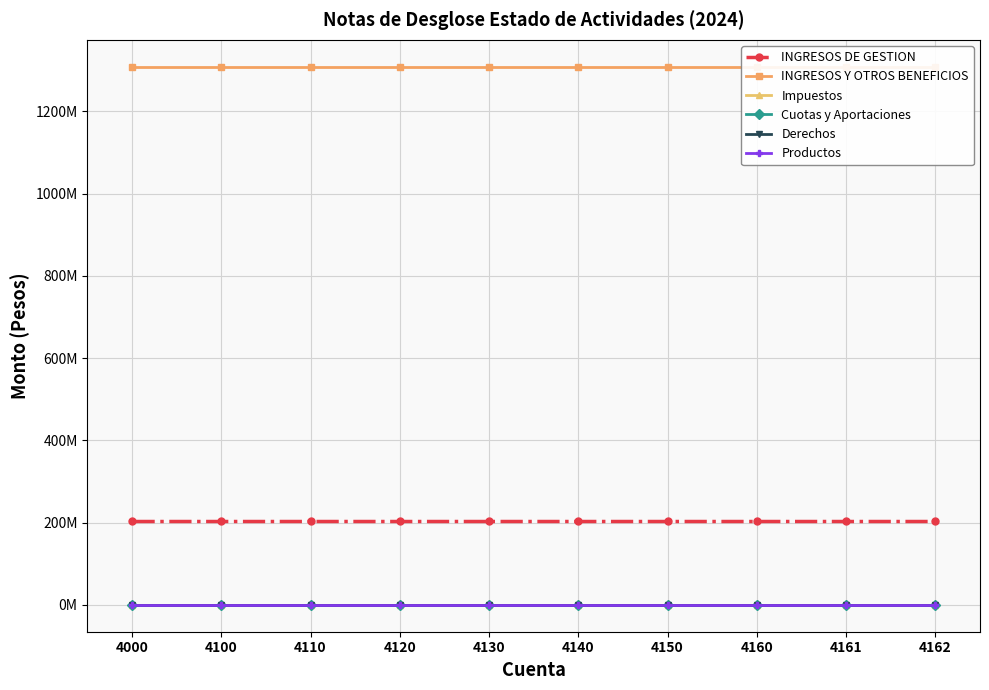

Which series has the widest spread of values?

INGRESOS DE GESTION